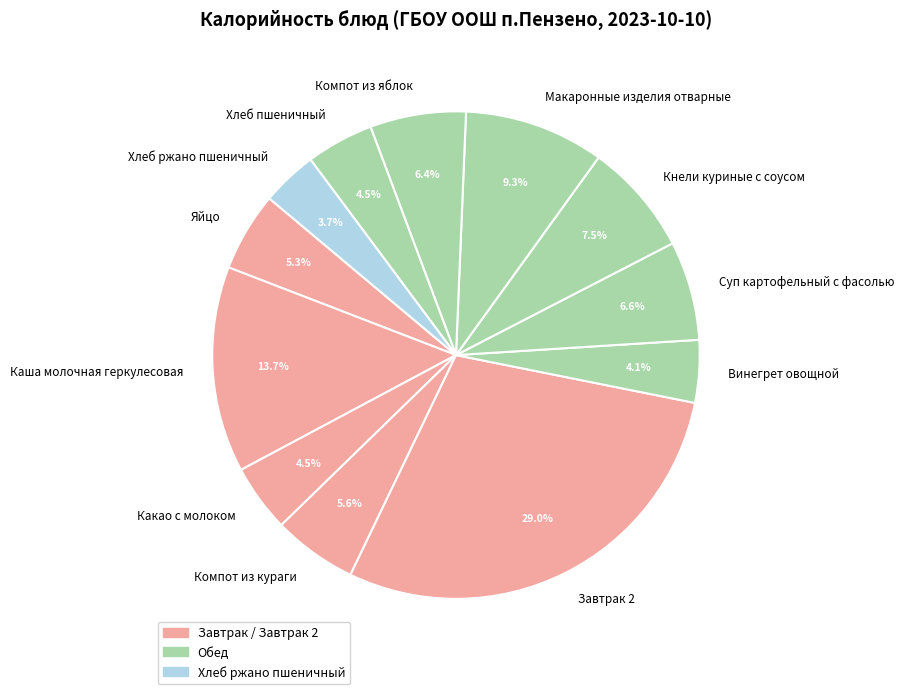

Which category has the biggest portion of the pie?

Завтрак 2